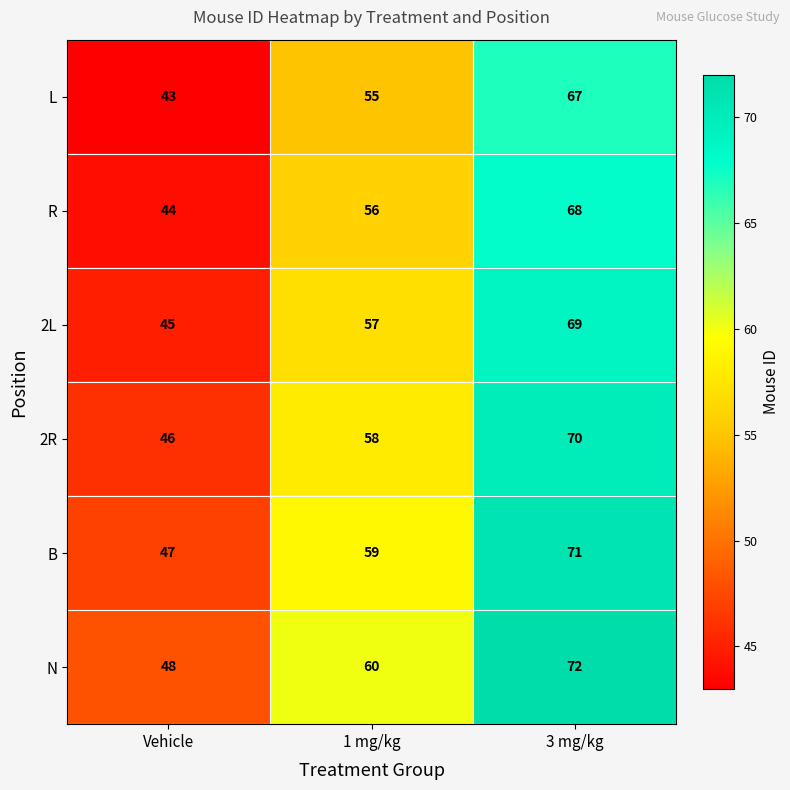

At which label does B reach its minimum?

Vehicle